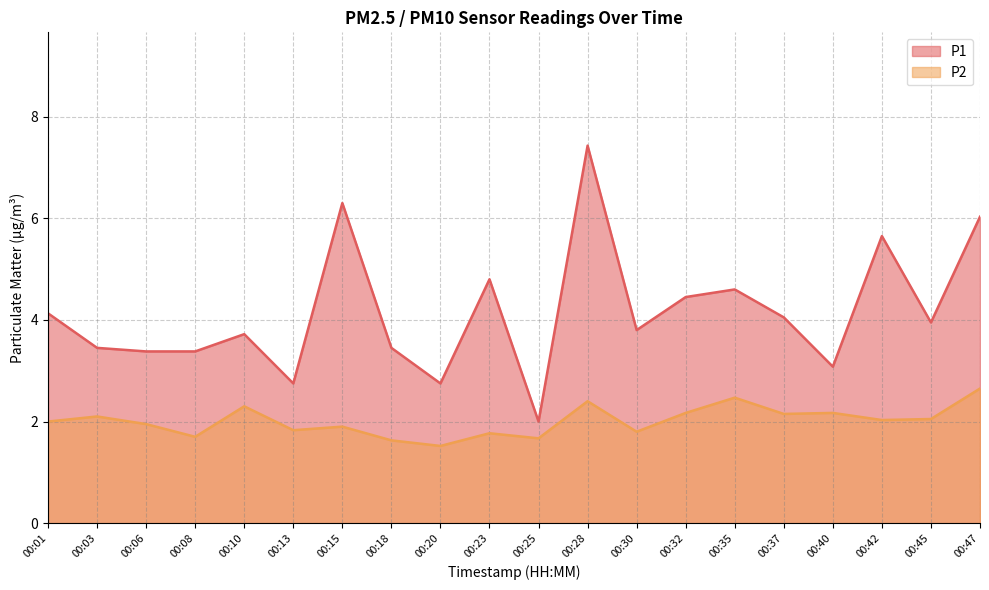

Which has a higher value, 00:37 or 00:28?

00:28